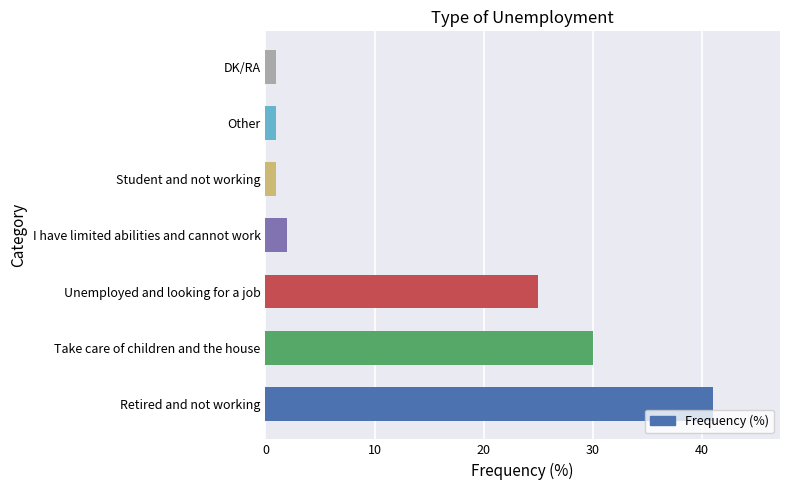

What is the smallest value displayed?

1